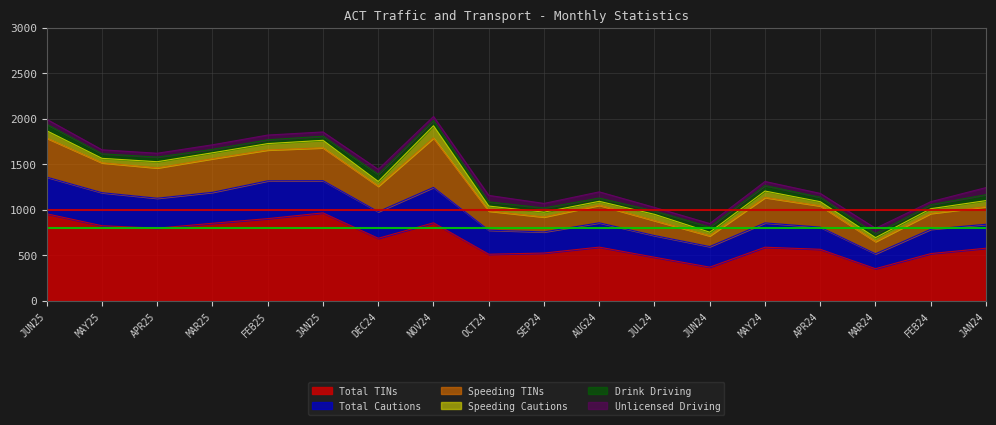

True or false: Speeding TINs and Total Cautions intersect in this chart.

True